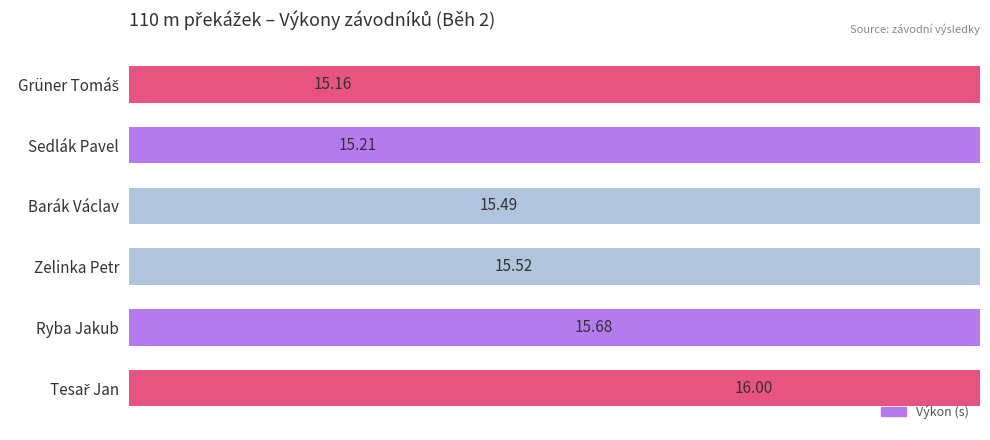

Rank the categories by value from highest to lowest.

Tesař Jan, Ryba Jakub, Zelinka Petr, Barák Václav, Sedlák Pavel, Grüner Tomáš